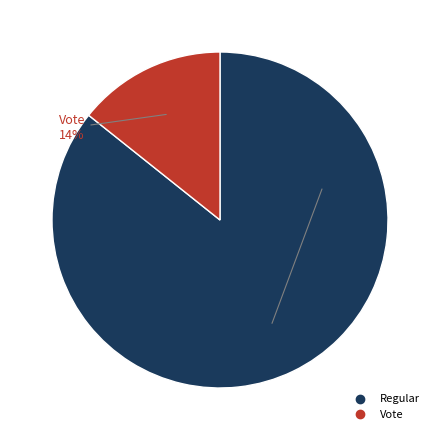

Is it true that Vote is 14% of the pie?

True